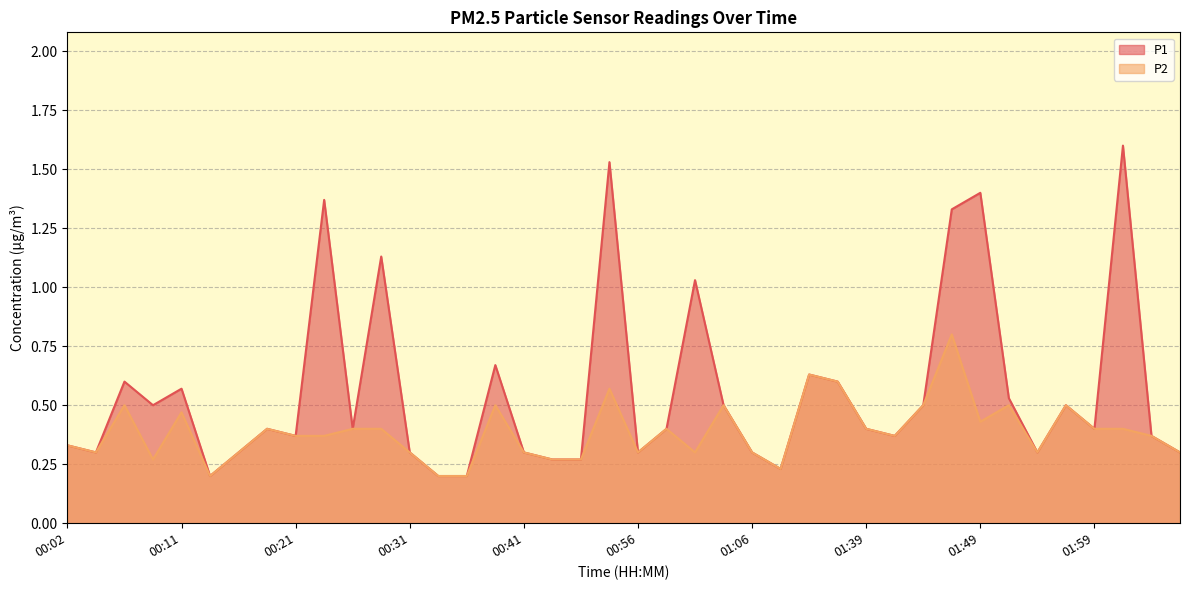

Count the number of data series in this chart.

2